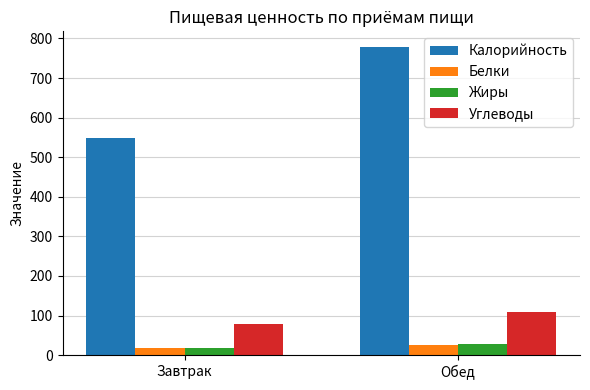

What is the average value of the Белки series?

21.5